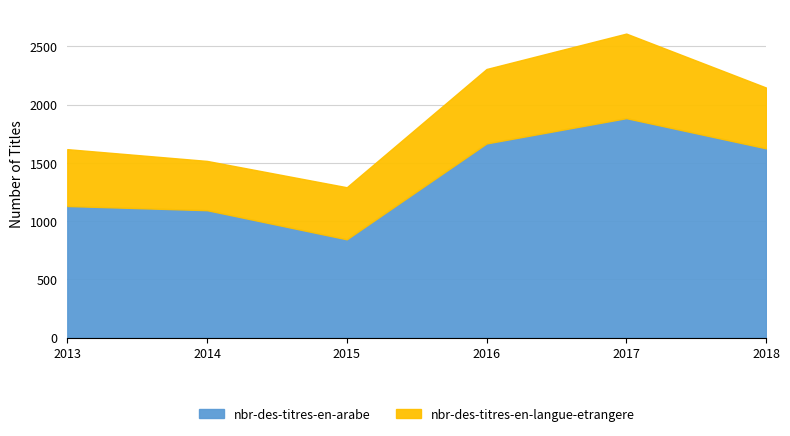

At which category does the chart reach its peak across all series?

2017